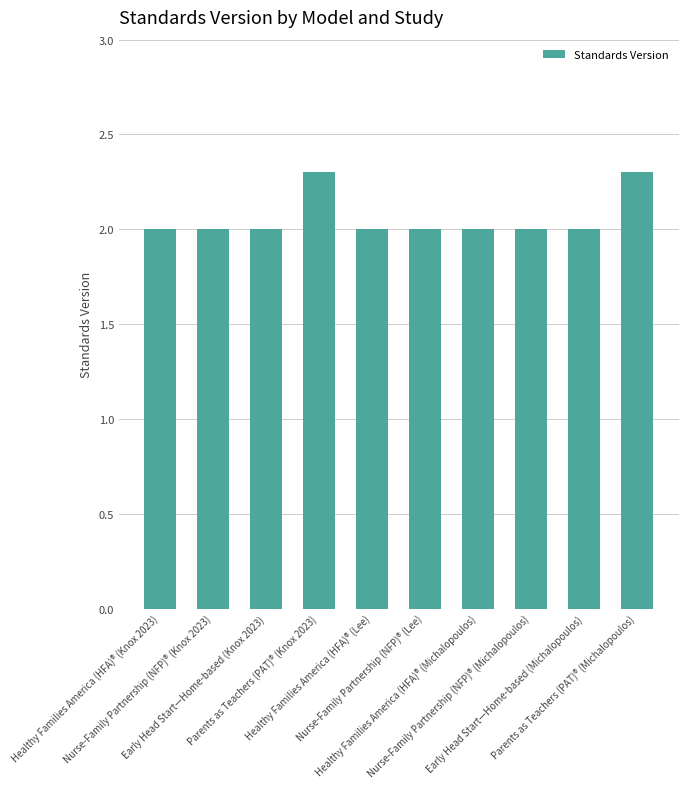

Are the bars horizontal?

No